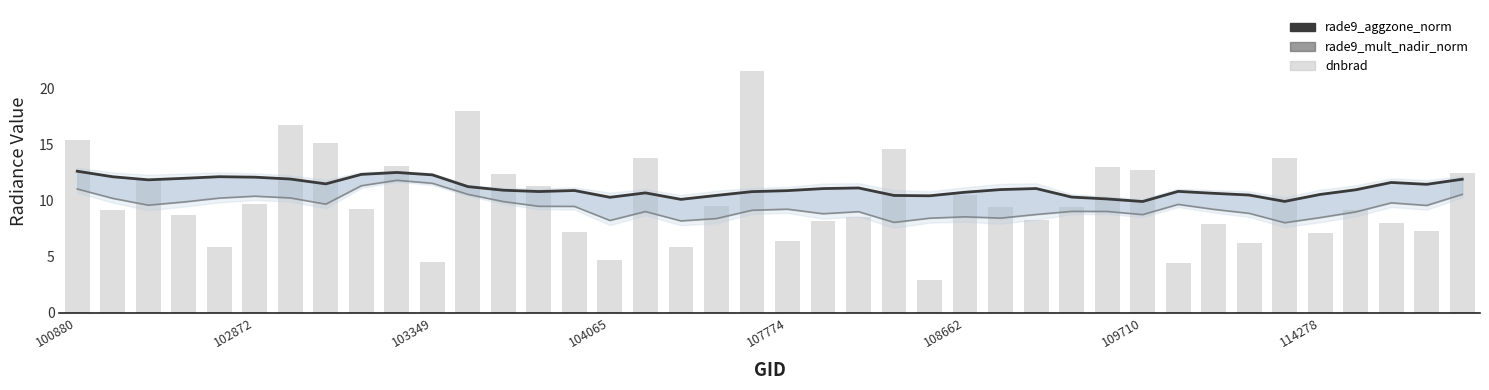

List the series in order of their overall mean, highest first.

rade9_aggzone_norm, dnbrad, rade9_mult_nadir_norm